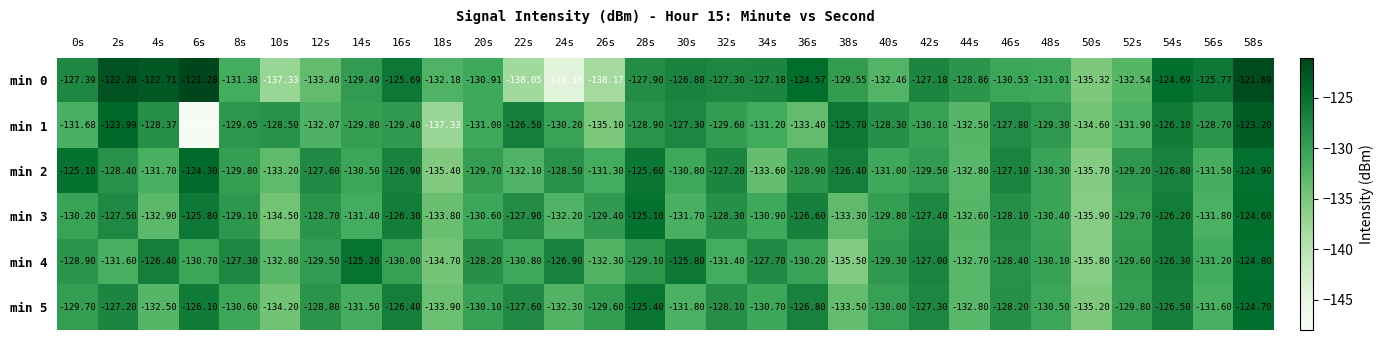

Reading right to left, extract all data points from this chart.

min 0: 58s=-121.7	56s=-125.8	54s=-124.7	52s=-132.5	50s=-135.3	48s=-131.0	46s=-130.5	44s=-128.9	42s=-127.2	40s=-132.5	38s=-129.6	36s=-124.6	34s=-127.2	32s=-127.3	30s=-126.9	28s=-127.9	26s=-138.2	24s=-144.2	22s=-138.1	20s=-130.9	18s=-132.2	16s=-125.7	14s=-129.5	12s=-133.4	10s=-137.3	8s=-131.4	6s=-121.3	4s=-122.7	2s=-122.3	0s=-127.4
min 1: 58s=-123.2	56s=-128.7	54s=-126.1	52s=-131.9	50s=-134.6	48s=-129.3	46s=-127.8	44s=-132.5	42s=-130.1	40s=-128.3	38s=-125.7	36s=-133.4	34s=-131.2	32s=-129.6	30s=-127.3	28s=-128.9	26s=-135.1	24s=-130.2	22s=-126.5	20s=-131.0	18s=-137.3	16s=-129.4	14s=-129.8	12s=-132.1	10s=-128.5	8s=-129.1	6s=-147.8	4s=-128.4	2s=-124.0	0s=-131.7
min 2: 58s=-124.9	56s=-131.5	54s=-126.8	52s=-129.2	50s=-135.7	48s=-130.3	46s=-127.1	44s=-132.8	42s=-129.5	40s=-131.0	38s=-126.4	36s=-128.9	34s=-133.6	32s=-127.2	30s=-130.8	28s=-125.6	26s=-131.3	24s=-128.5	22s=-132.1	20s=-129.7	18s=-135.4	16s=-126.9	14s=-130.5	12s=-127.6	10s=-133.2	8s=-129.8	6s=-124.3	4s=-131.7	2s=-128.4	0s=-125.1
min 3: 58s=-124.6	56s=-131.8	54s=-126.2	52s=-129.7	50s=-135.9	48s=-130.4	46s=-128.1	44s=-132.6	42s=-127.4	40s=-129.8	38s=-133.3	36s=-126.6	34s=-130.9	32s=-128.3	30s=-131.7	28s=-125.1	26s=-129.4	24s=-132.2	22s=-127.9	20s=-130.6	18s=-133.8	16s=-126.3	14s=-131.4	12s=-128.7	10s=-134.5	8s=-129.1	6s=-125.8	4s=-132.9	2s=-127.5	0s=-130.2
min 4: 58s=-124.8	56s=-131.2	54s=-126.3	52s=-129.6	50s=-135.8	48s=-130.1	46s=-128.4	44s=-132.7	42s=-127.0	40s=-129.3	38s=-135.5	36s=-130.2	34s=-127.7	32s=-131.4	30s=-125.8	28s=-129.1	26s=-132.3	24s=-126.9	22s=-130.8	20s=-128.2	18s=-134.7	16s=-130.0	14s=-125.2	12s=-129.5	10s=-132.8	8s=-127.3	6s=-130.7	4s=-126.4	2s=-131.6	0s=-128.9
min 5: 58s=-124.7	56s=-131.6	54s=-126.5	52s=-129.8	50s=-135.2	48s=-130.5	46s=-128.2	44s=-132.8	42s=-127.3	40s=-130.0	38s=-133.5	36s=-126.8	34s=-130.7	32s=-128.1	30s=-131.8	28s=-125.4	26s=-129.6	24s=-132.3	22s=-127.6	20s=-130.1	18s=-133.9	16s=-126.4	14s=-131.5	12s=-128.8	10s=-134.2	8s=-130.6	6s=-126.1	4s=-132.5	2s=-127.2	0s=-129.7